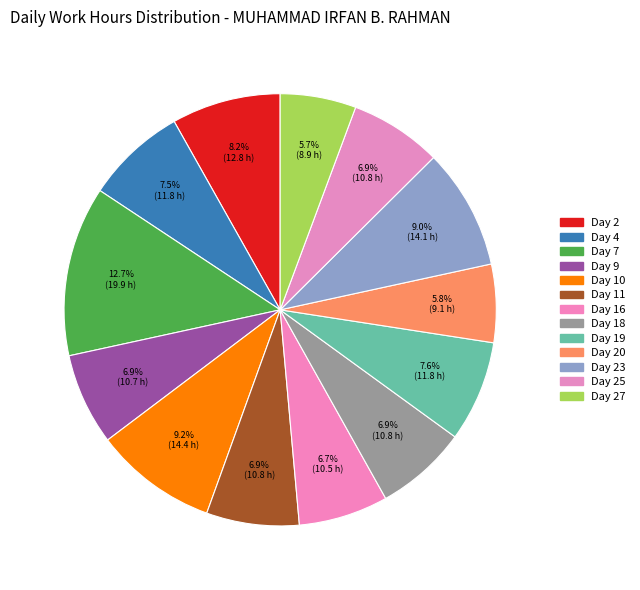

How many segments does this pie chart have?

13